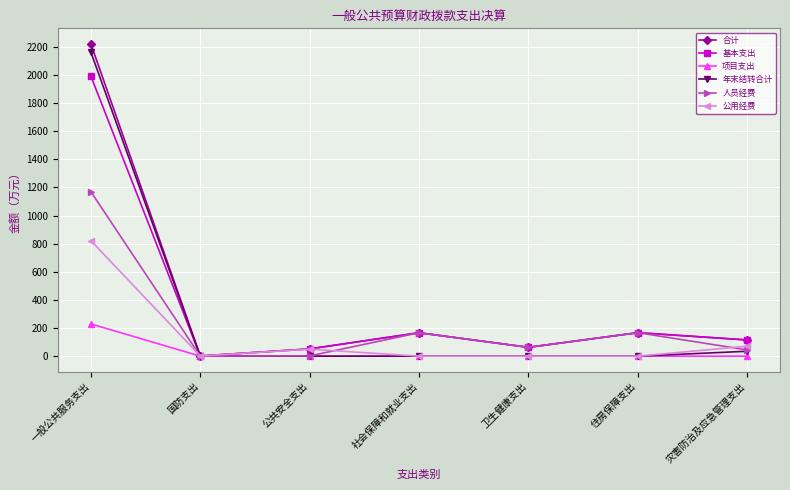

How many categories are shown in the chart?

7